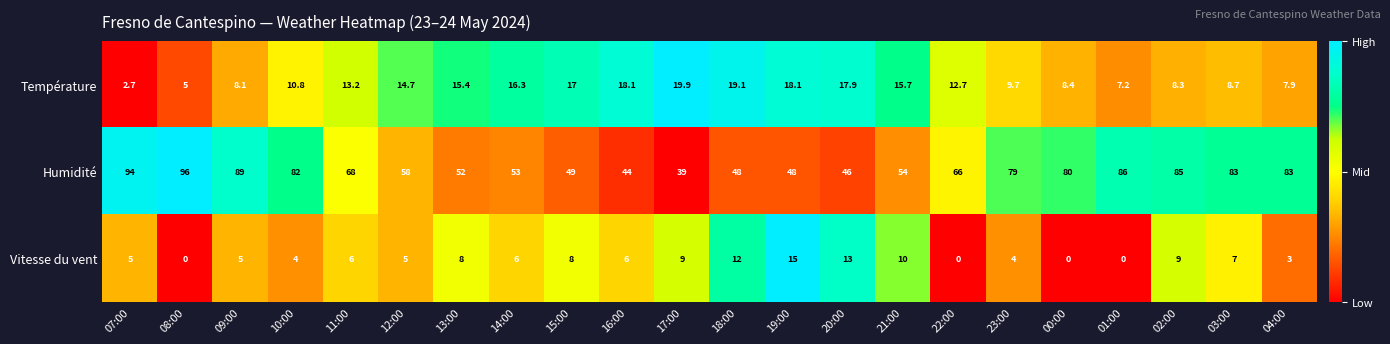

The value of Vitesse du vent at 16:00 is 6.0. True or false?

True